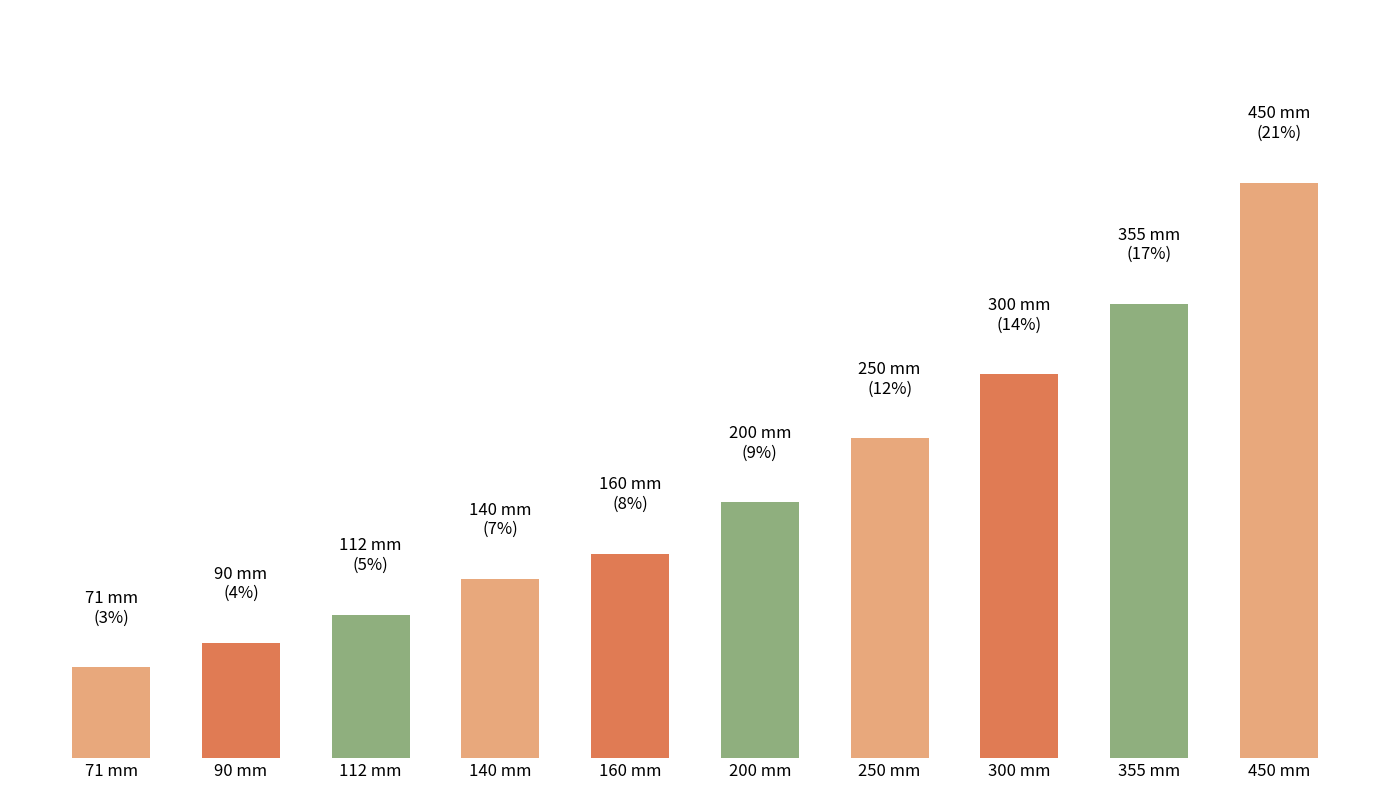

What is the label of the 2nd bar from the left?

90 mm